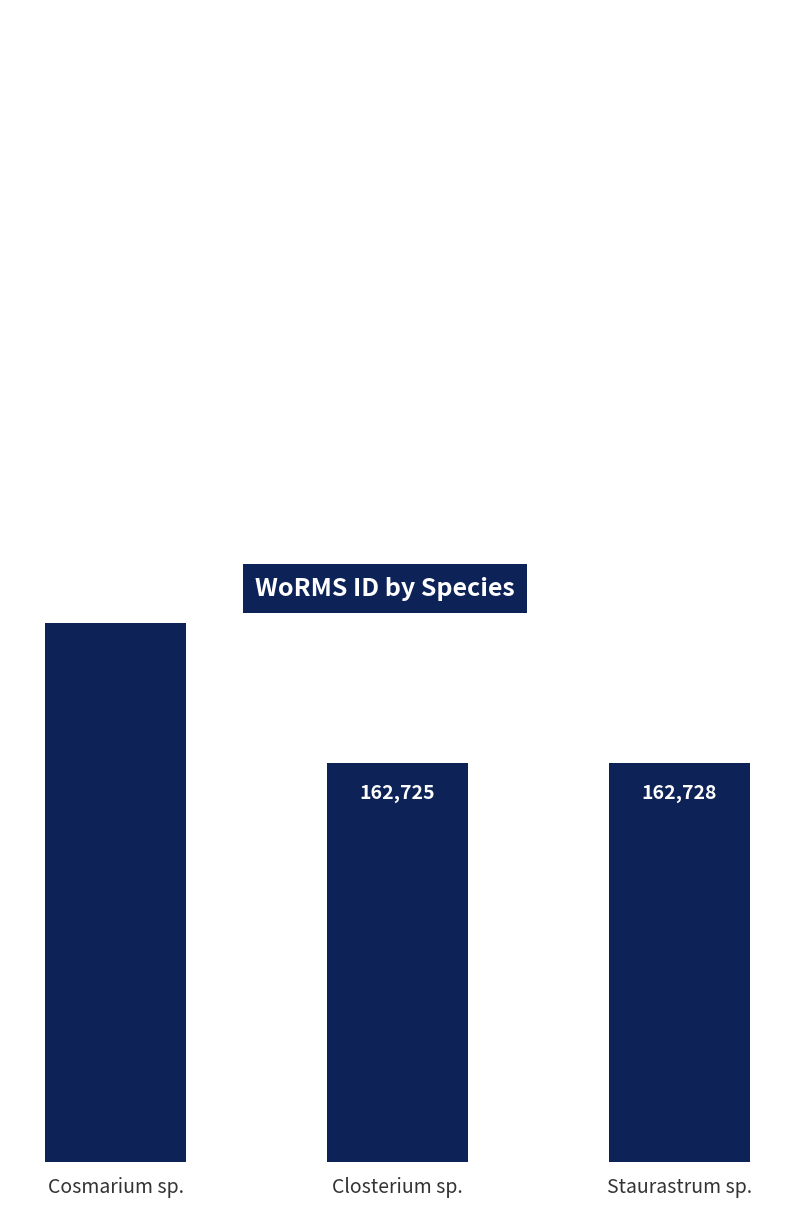

What is the ratio of the value at Cosmarium sp. to the value at Closterium sp.?

2.9